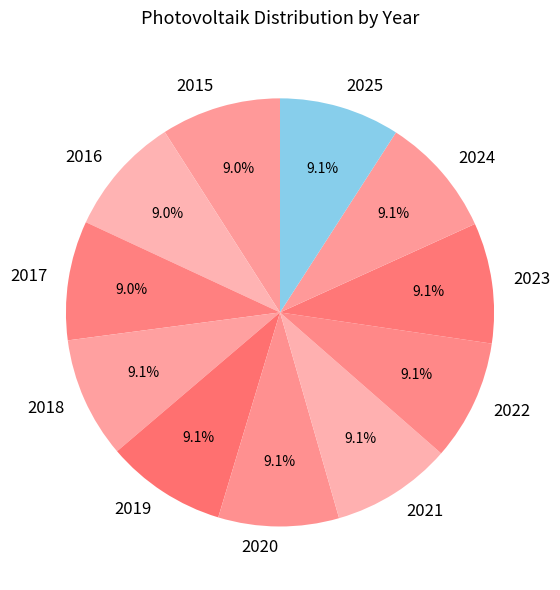

To the nearest percent, what percentage of the pie is 2017?

9%